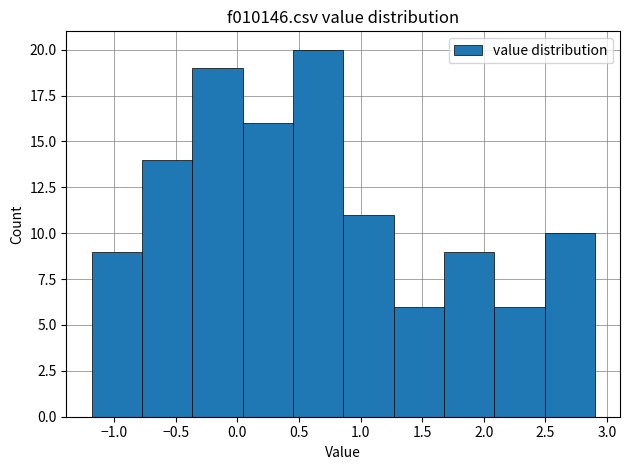

What is the height of the bar covering -1.20 to -0.75 on the x-axis? Neither the bar edges nor the heights are printed on the chart, so give them approximately, as read against the axes.

9